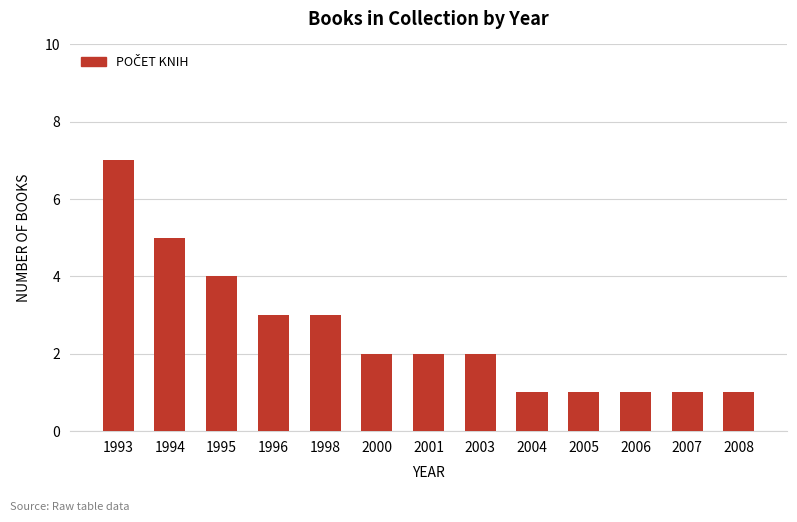

Count the number of categories in the chart.

13